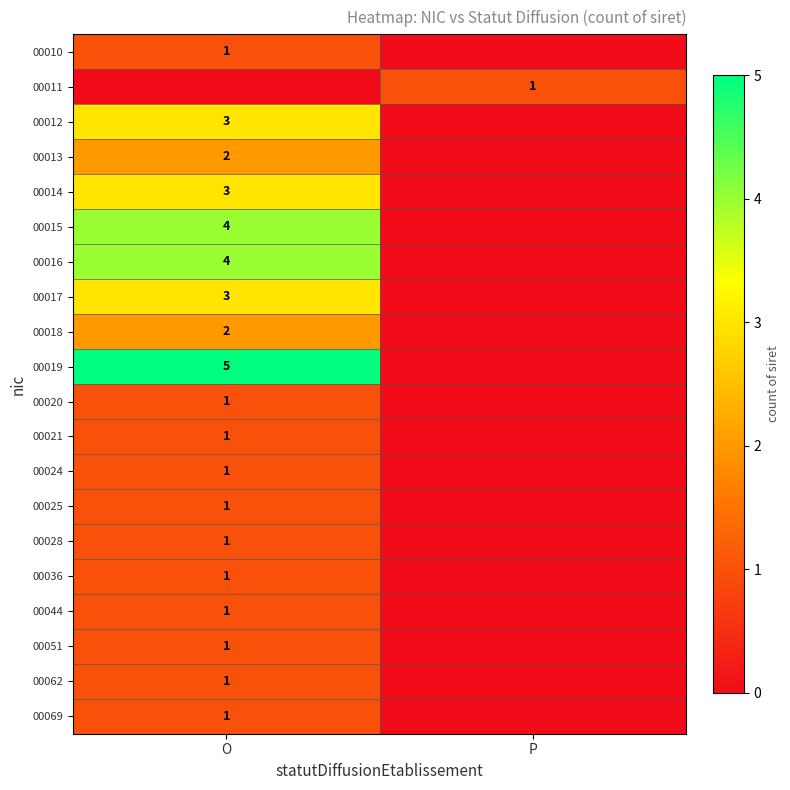

True or false: 00010 has a value of 0 at O.

False